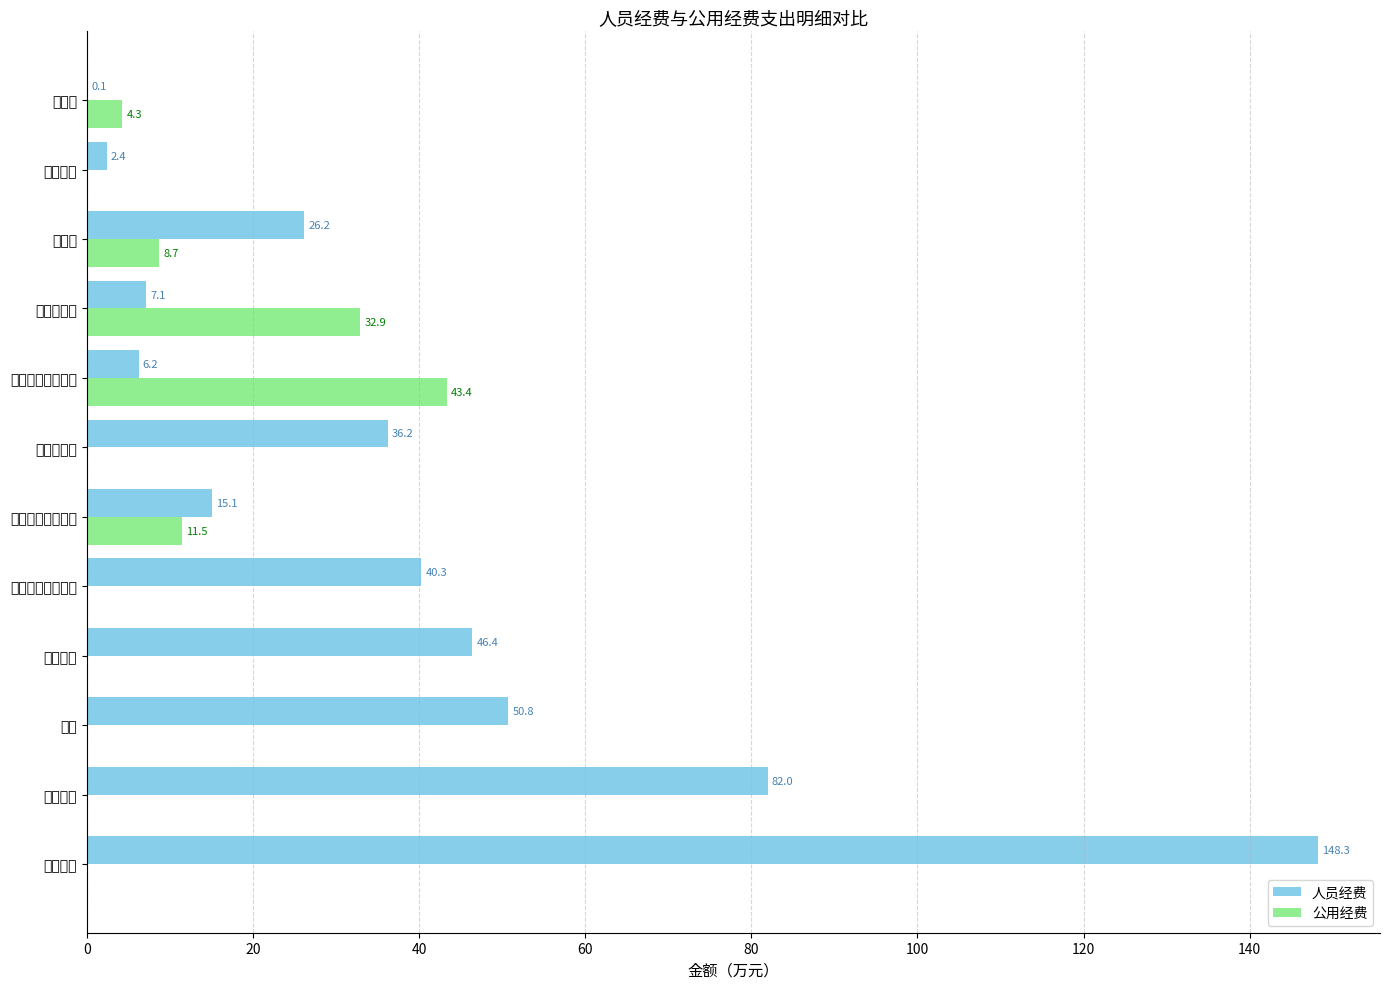

Rank the series by their maximum value, from highest to lowest.

人员经费, 公用经费